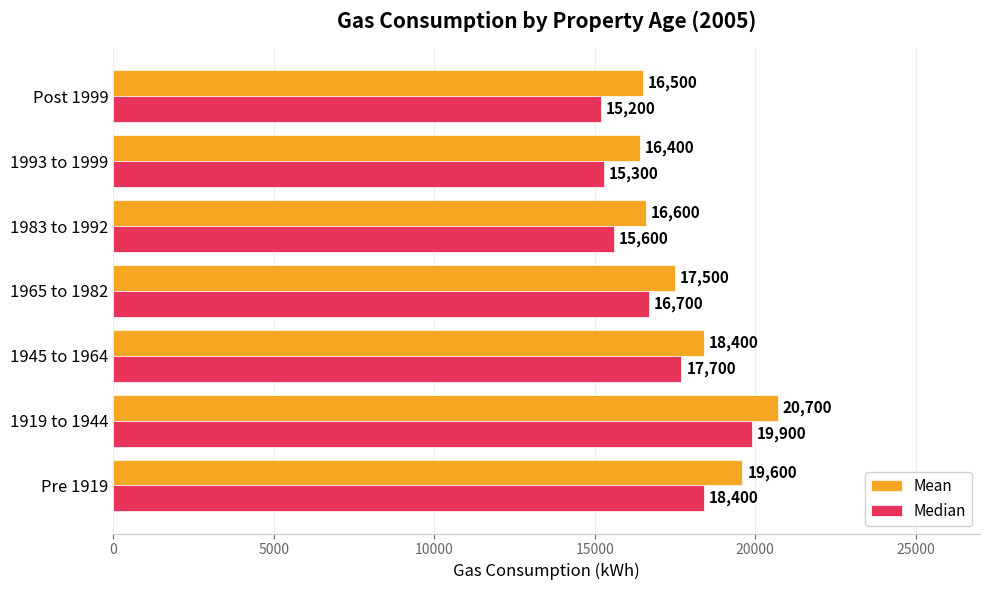

The Mean series shows 6216 at 1993 to 1999. True or false?

False